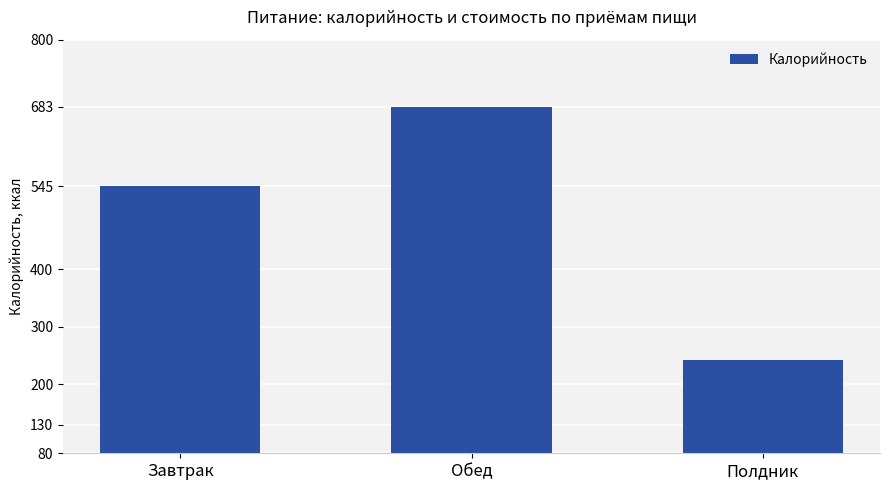

What is the label of the 1st bar from the left?

Завтрак